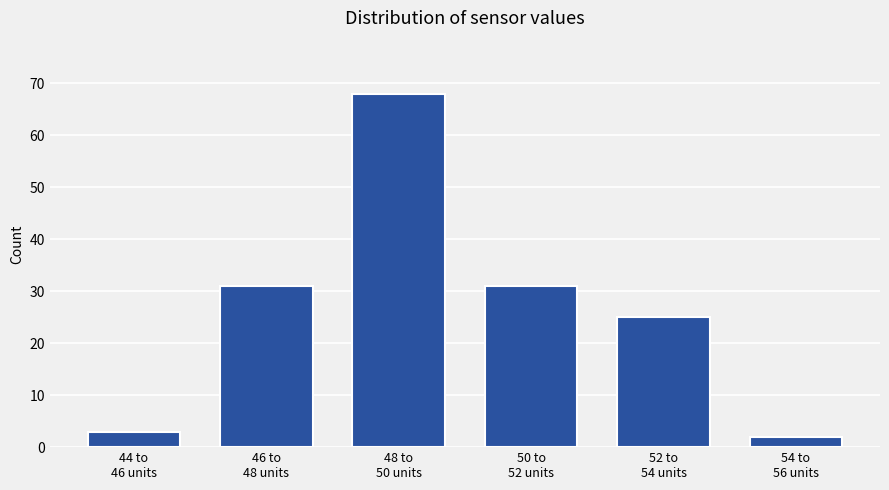

Reading left to right, extract all data points from this chart.

3	31	68	31	25	2